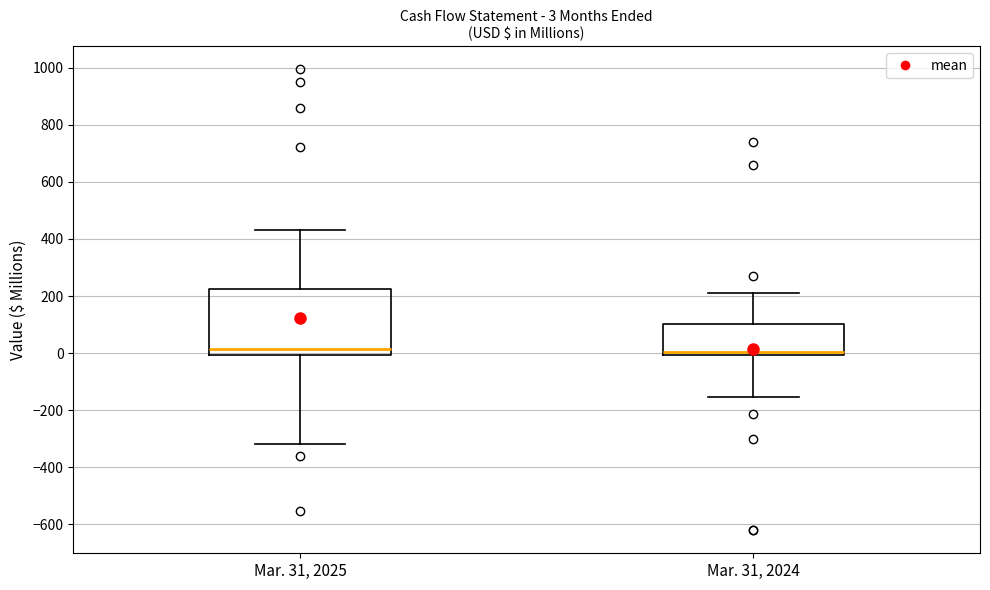

Which box is the tallest, from its lower edge to its upper edge?

Mar. 31, 2025